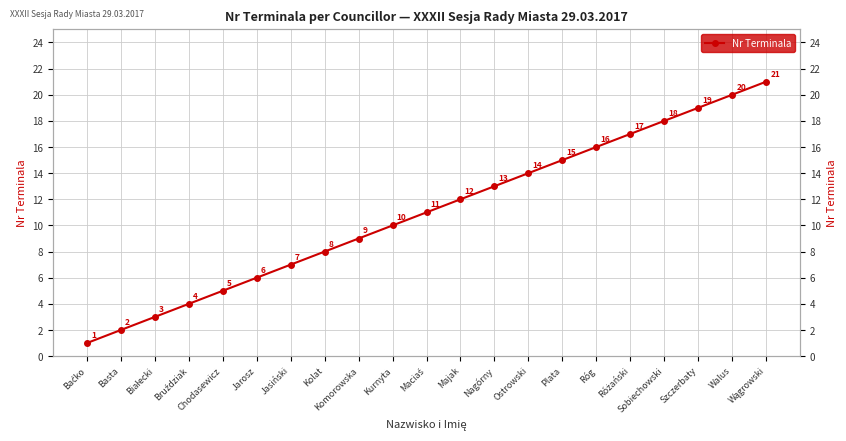

Where does the data first go above 11?

Majak